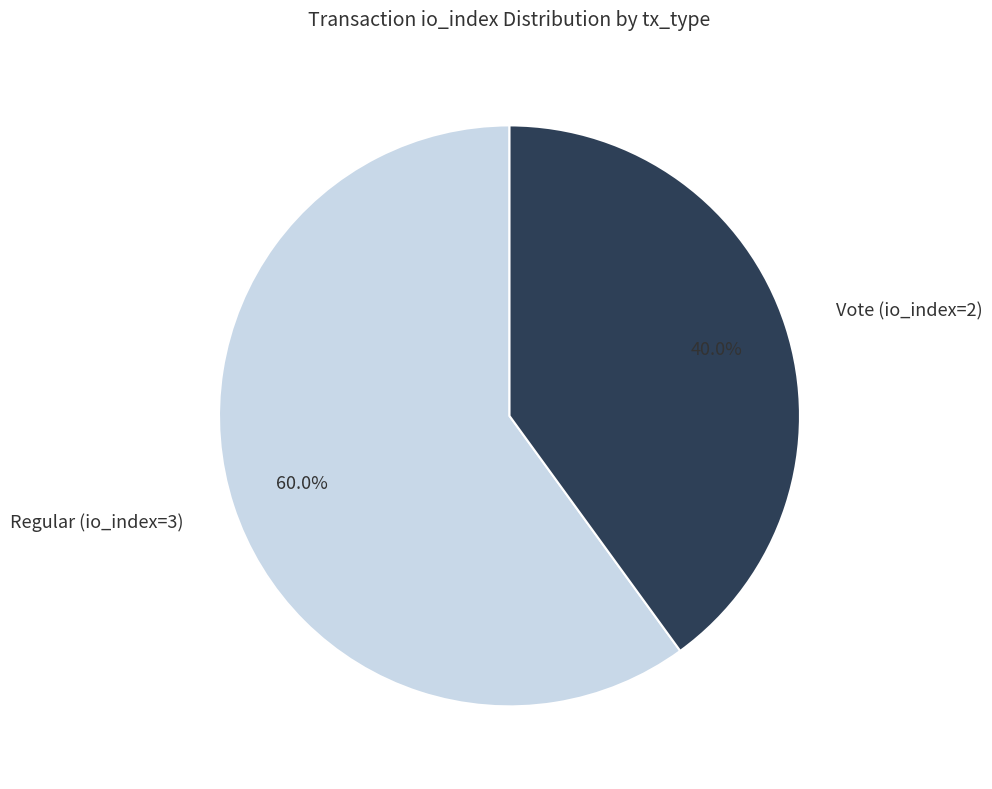

Is it true that Vote (io_index=2) is 53% of the pie?

False